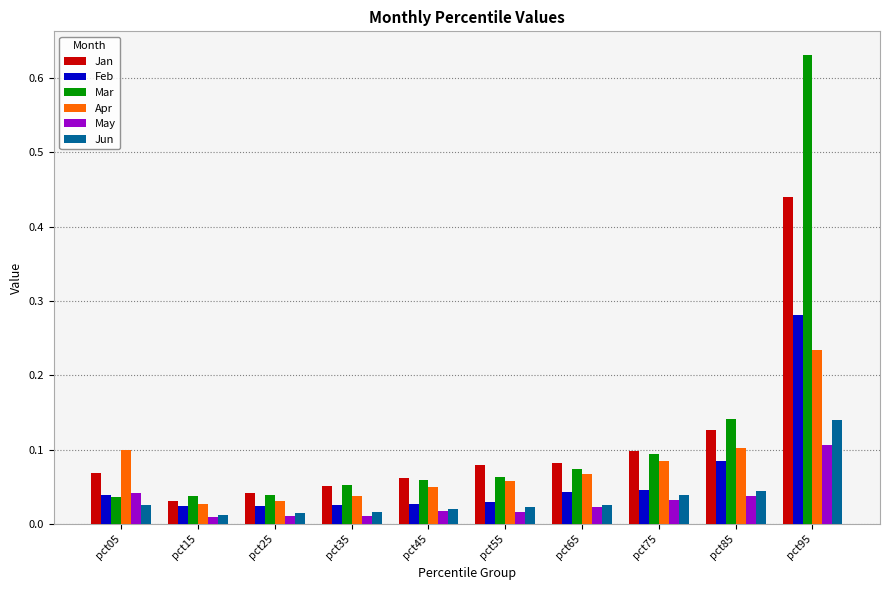

At which category is the sum across all series the highest?

pct95